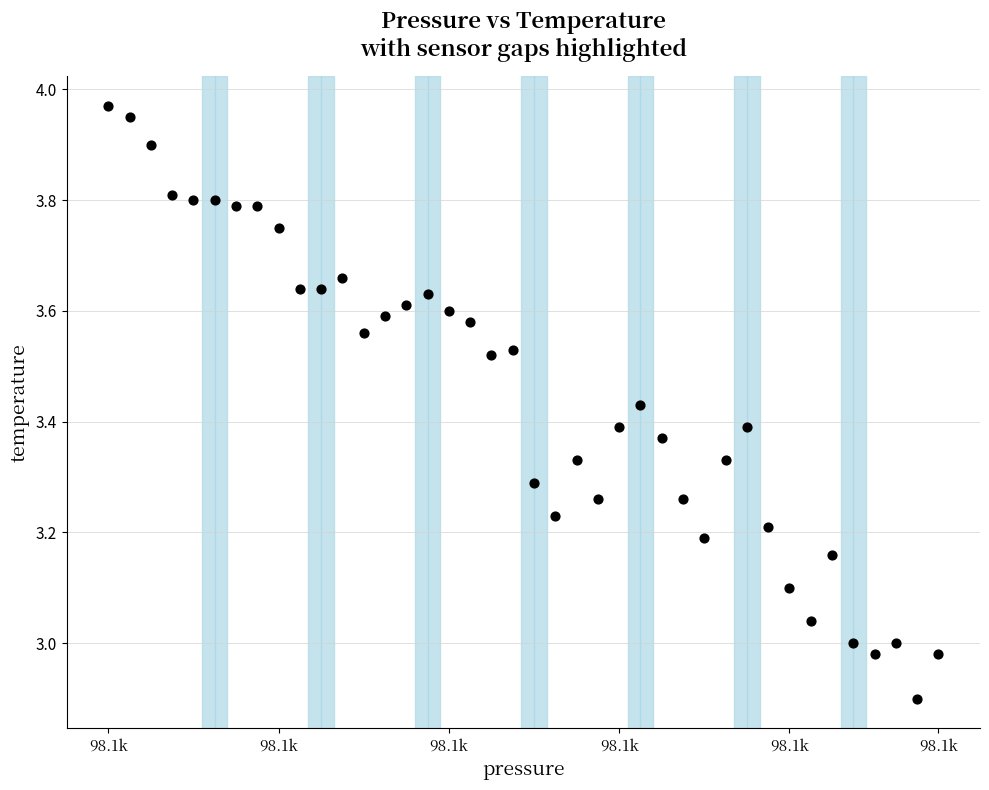

What is the range of Y values (max minus min)?

1.1